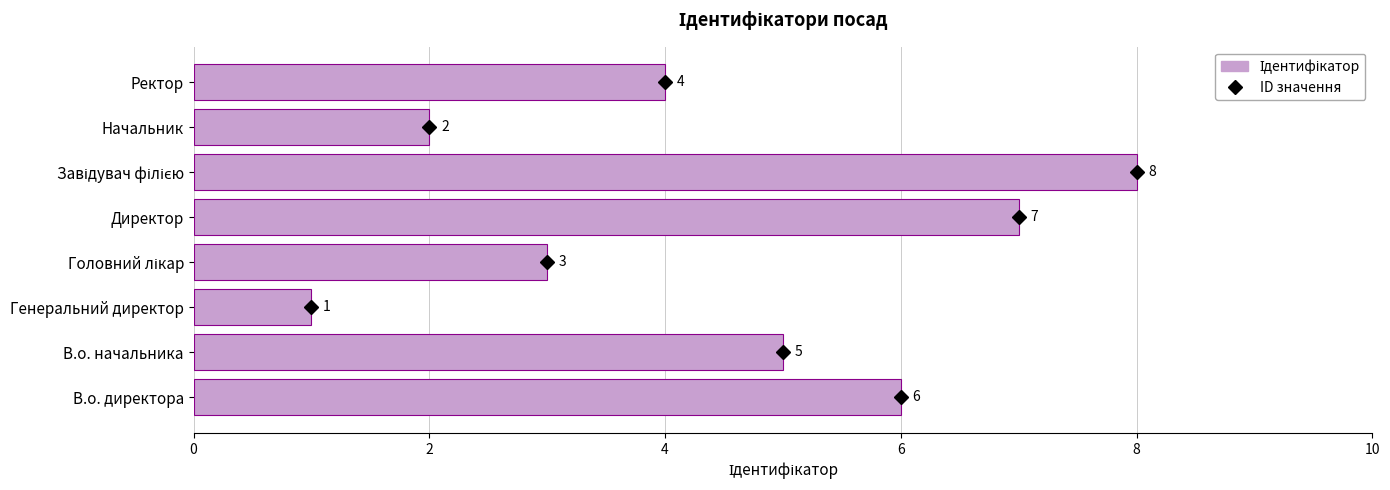

The chart shows a value of 6 at В.о. директора. True or false?

True